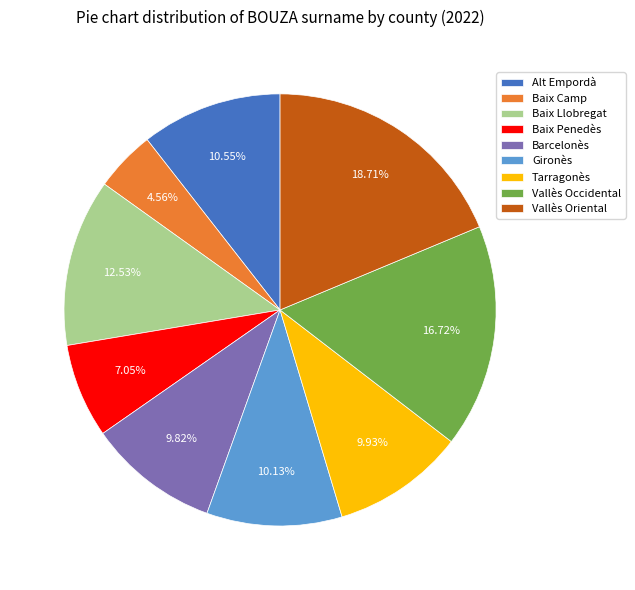

Is it true that Baix Llobregat is 13% of the pie?

True